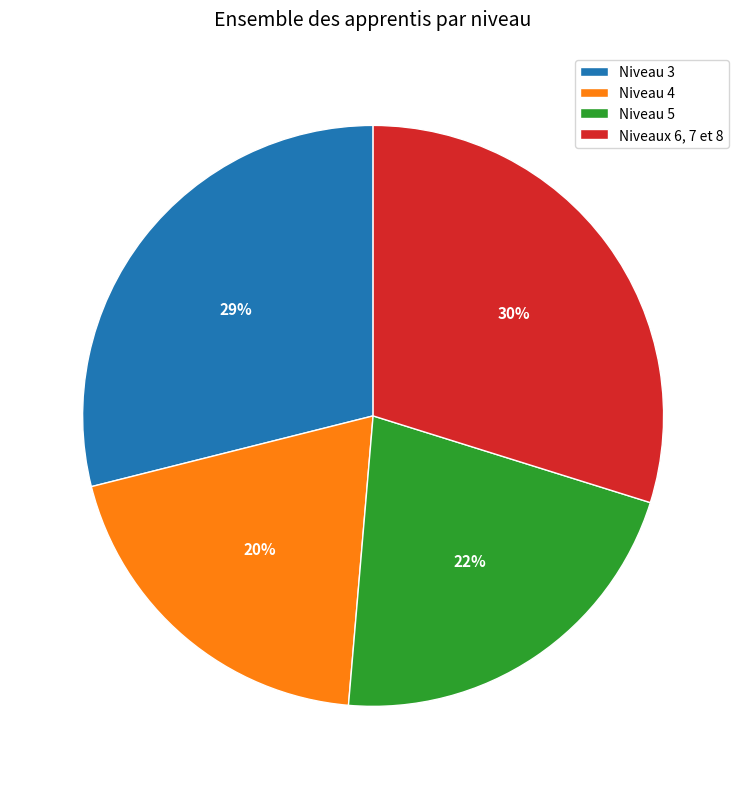

To the nearest percent, what is the difference between the largest and smallest slice percentages?

10%